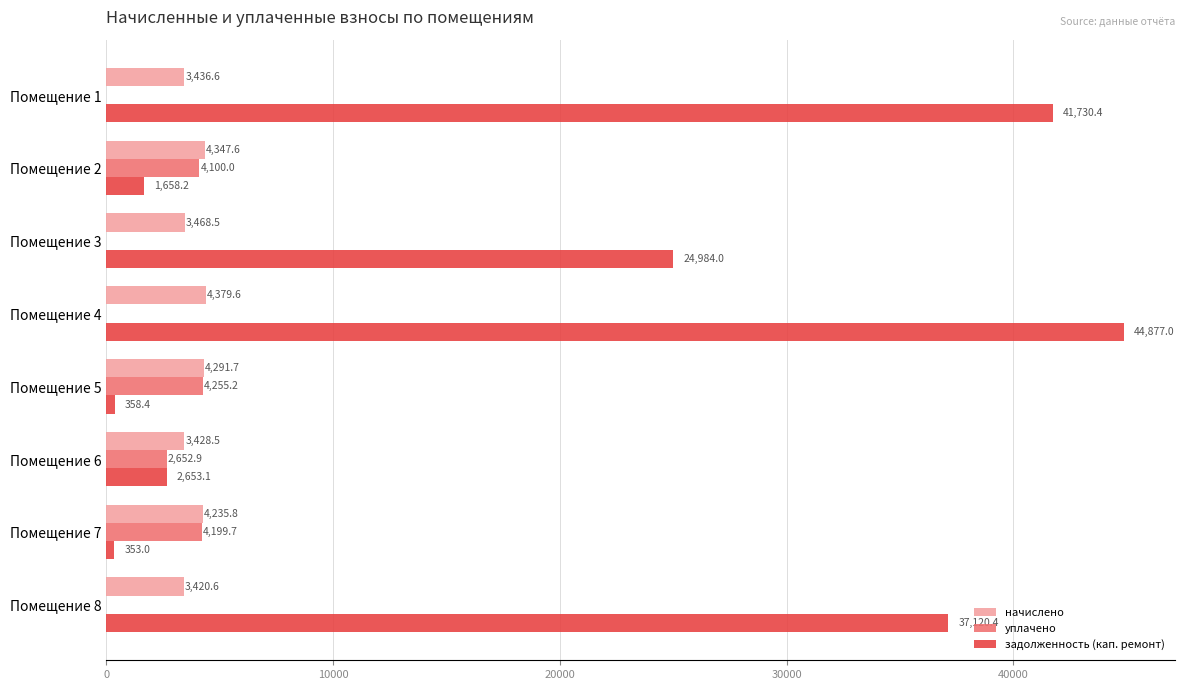

Is it true that начислено equals 3428.5 at Помещение 6?

True